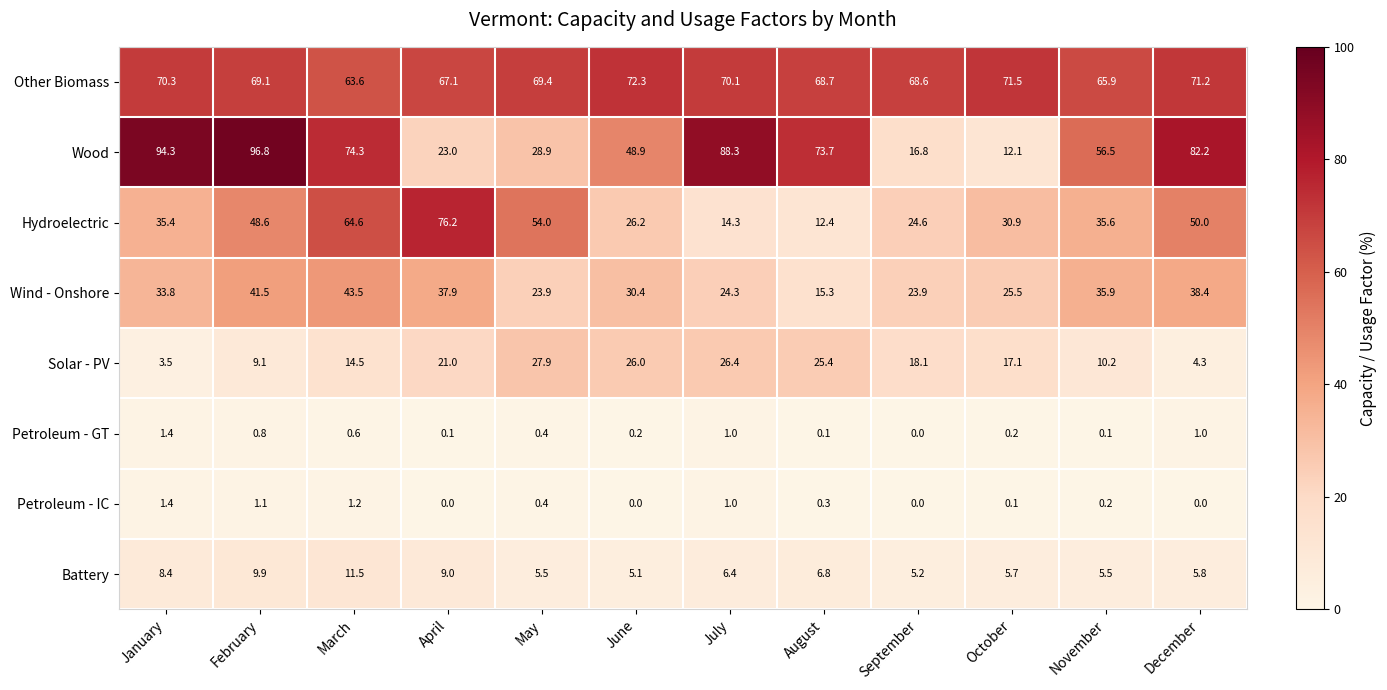

Which category has the highest value across all series?

February